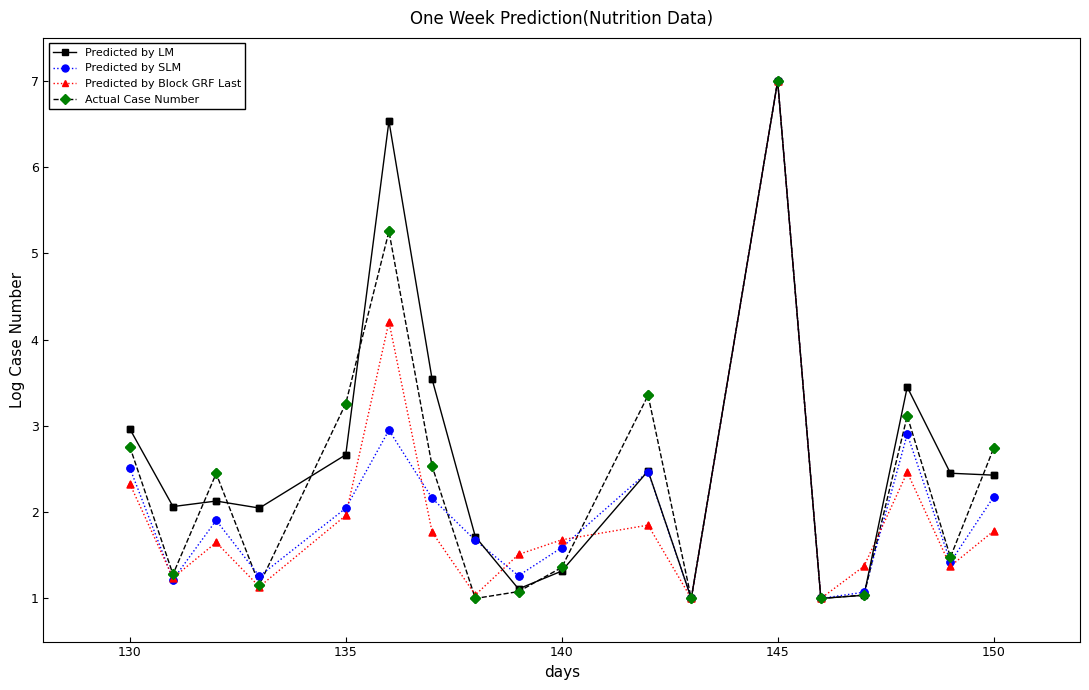

In Predicted by SLM, how many points are higher than both neighbors (excluding endpoints)?

5